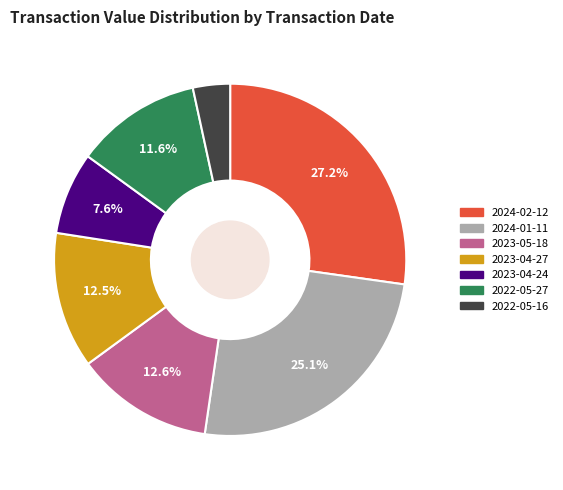

Which slice is the smallest?

2022-05-16